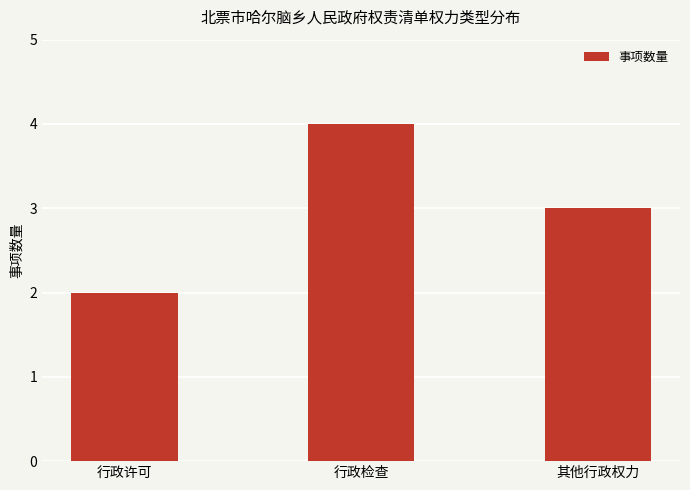

What is the change in value from 行政检查 to 其他行政权力?

-1